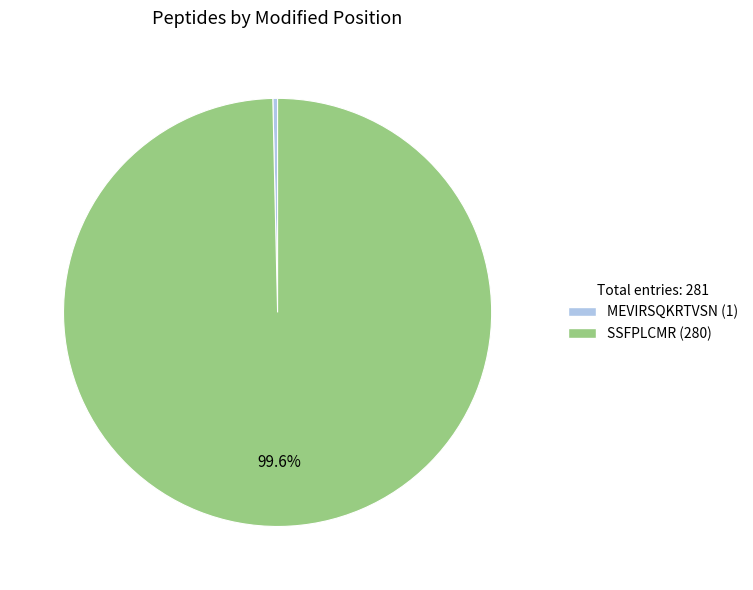

Does MEVIRSQKRTVSN account for over 50% of the chart?

No